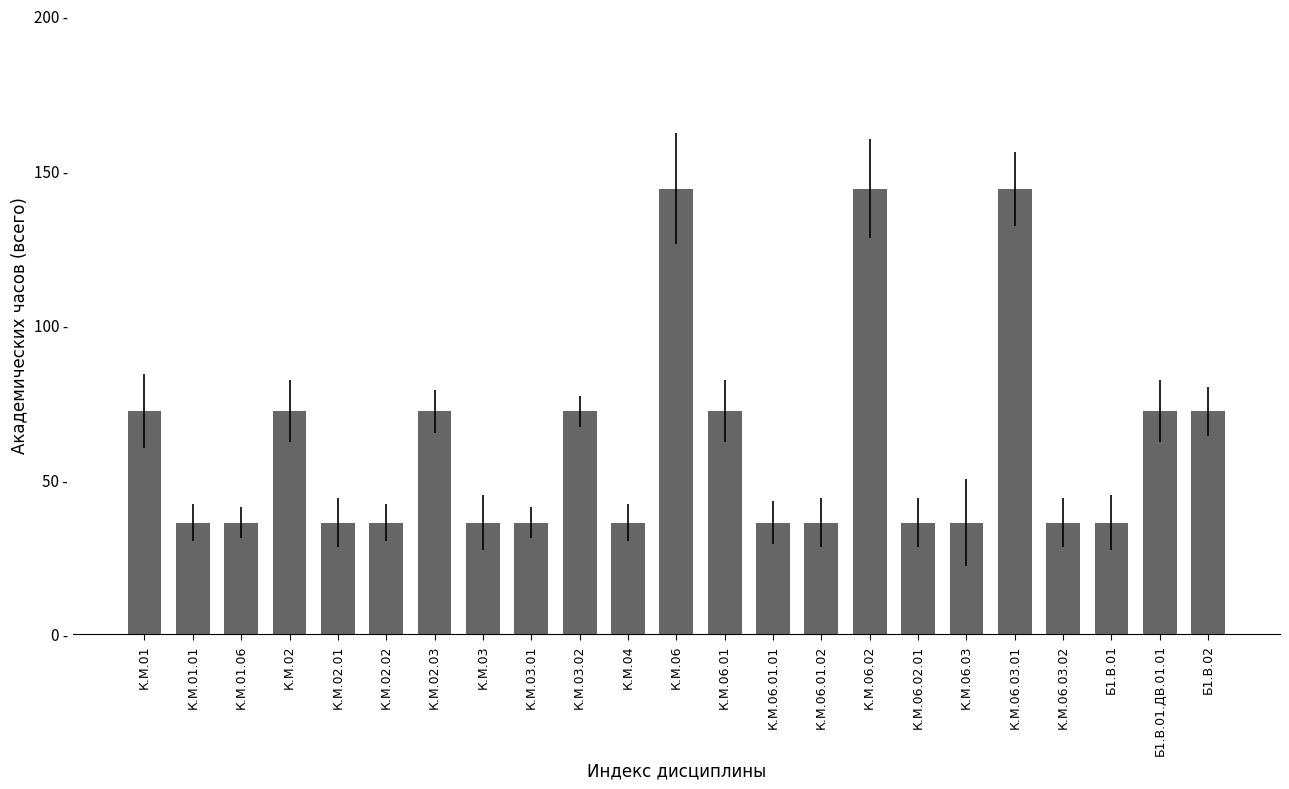

Is it true that the value at К.М.01 is 72?

True